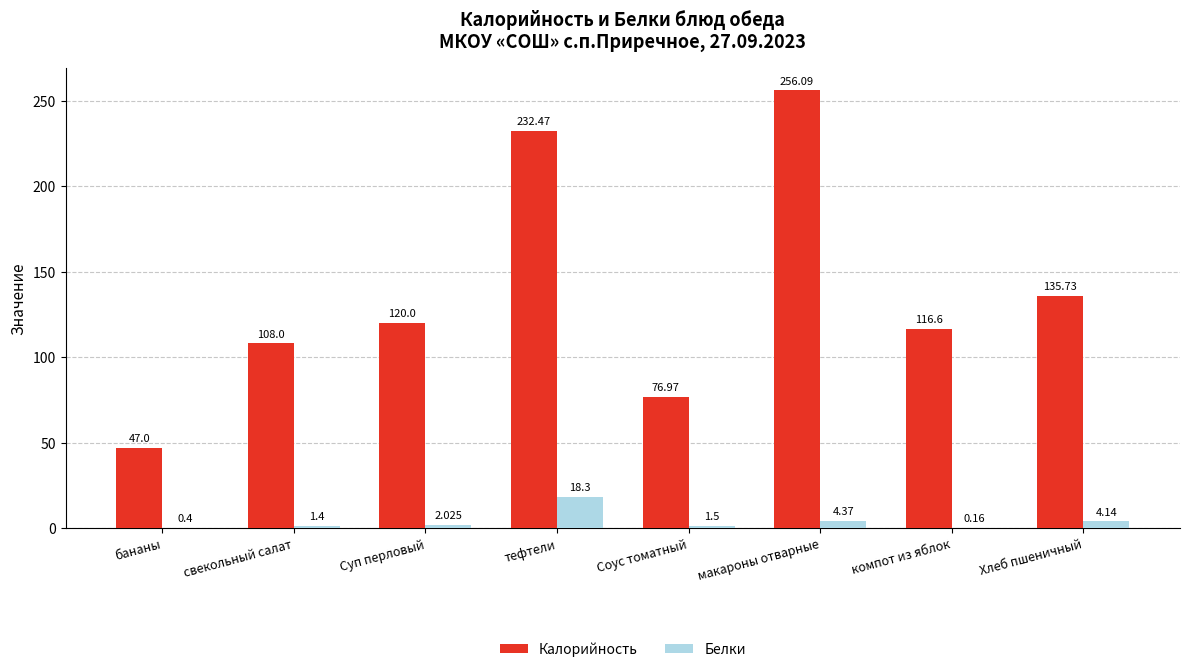

At which category is the sum across all series the highest?

макароны отварные